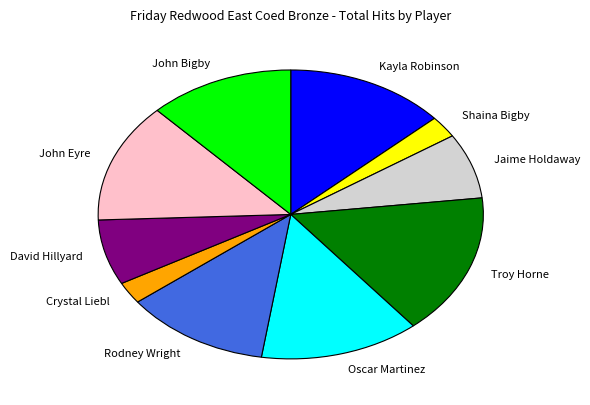

Does Shaina Bigby represent more than half of the total?

No